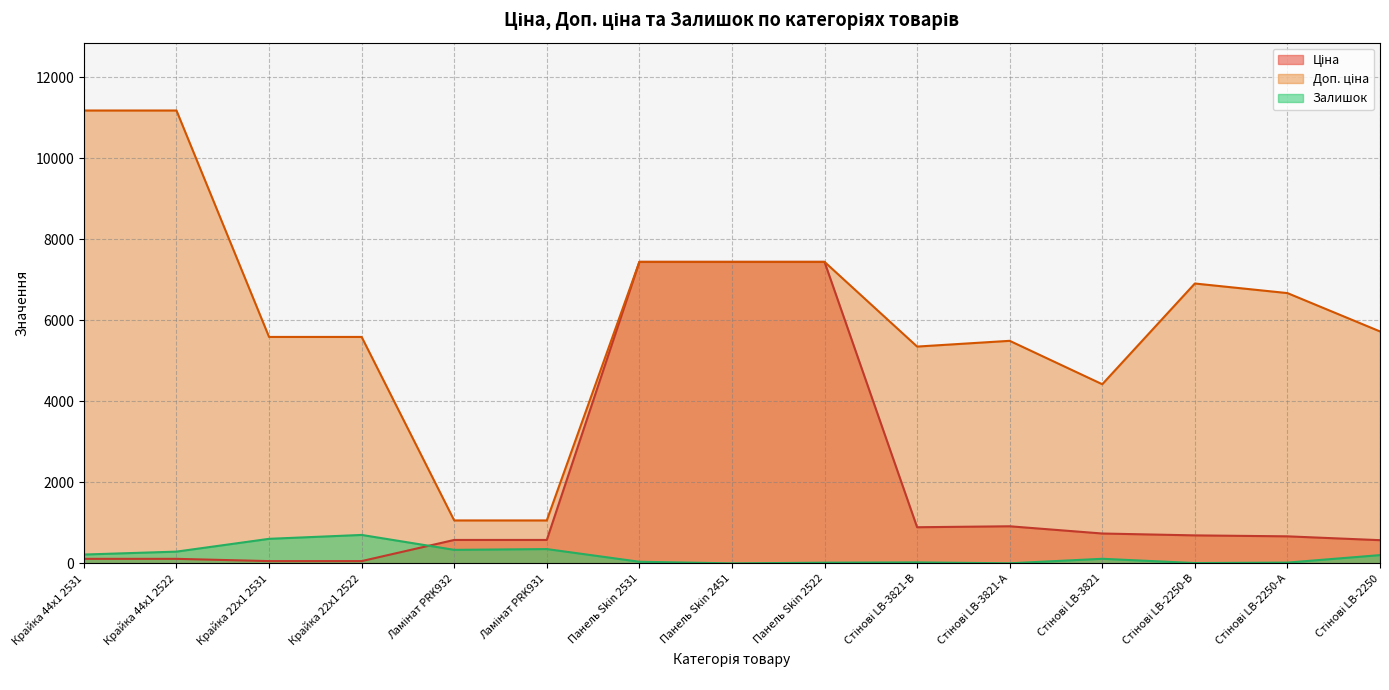

True or false: Ціна and Доп. ціна cross at least once.

False